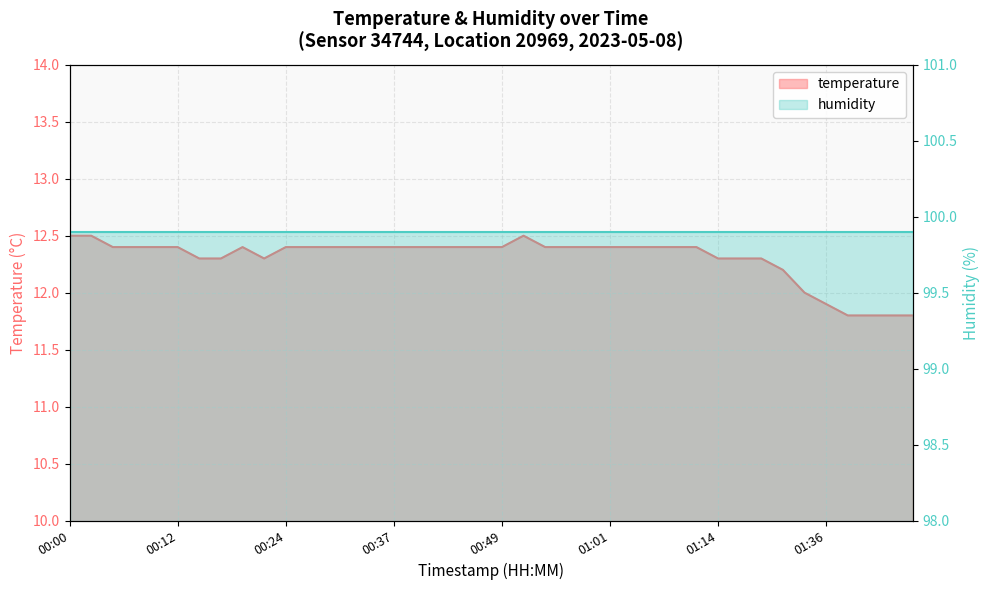

The value at 01:06 is 12.4. True or false?

True